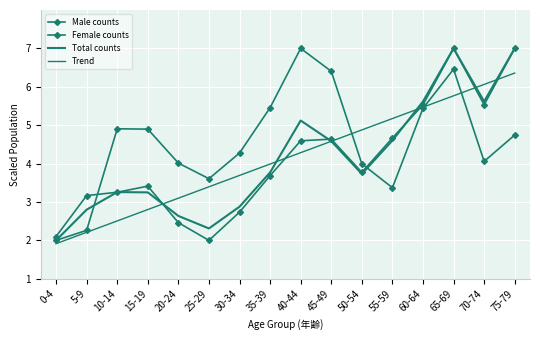

What is the label of the 1st point from the left?

0-4